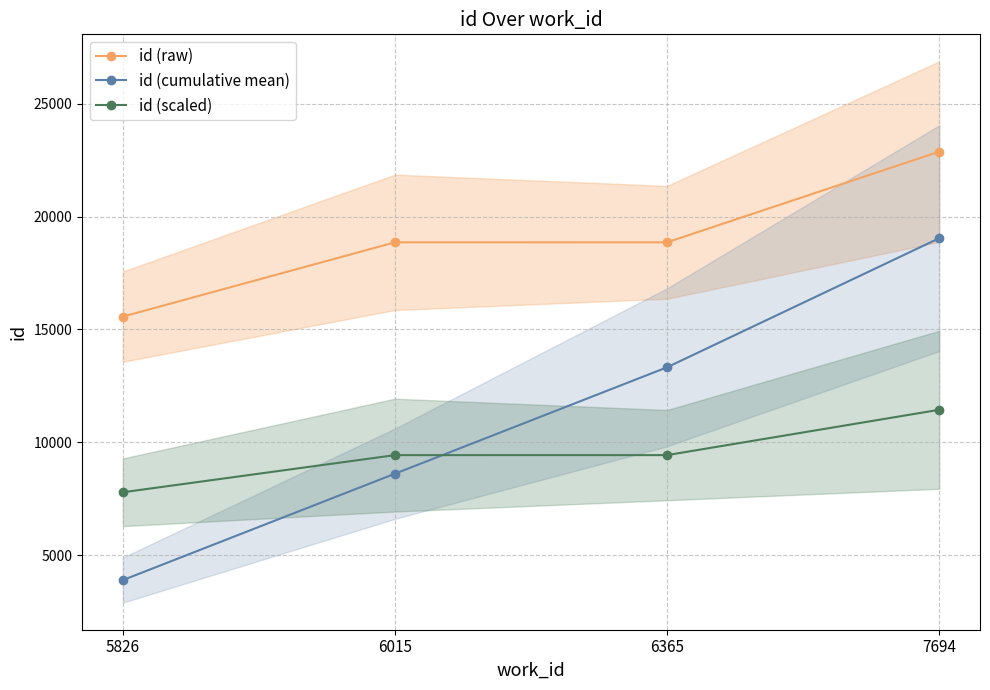

What is the maximum value shown in the chart?

22875.0